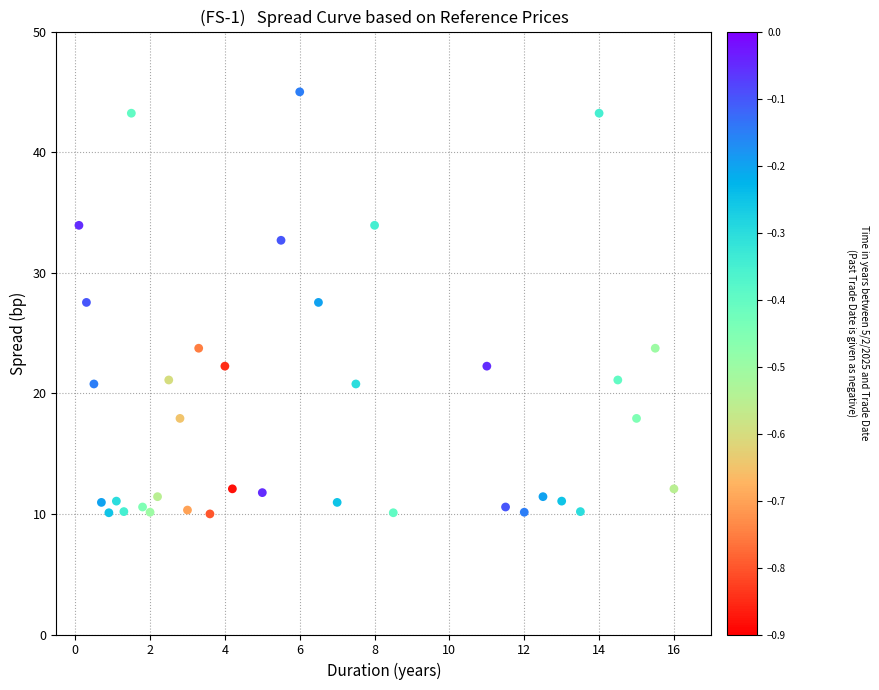

What is the range of Y values (max minus min)?

35.0